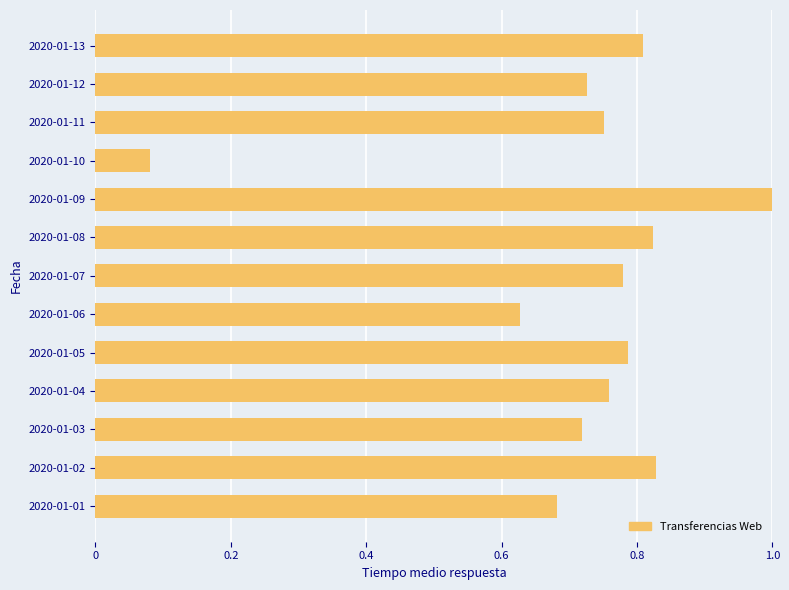

What is the sum of the values at 2020-01-03 and 2020-01-05?

1.5